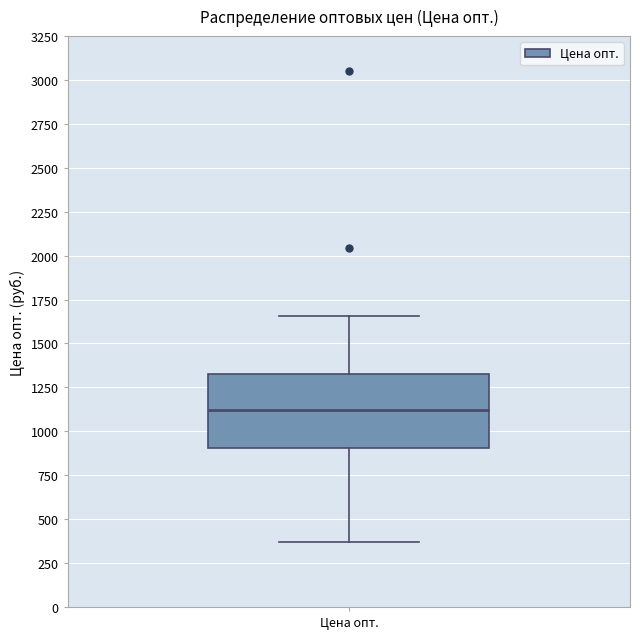

Transcribe this box plot: give where the median line is, the range the box spans, and where the two whiskers end, as read against the y-axis. The values are not printed on the chart, so give them approximately, as read against the axis.

median 1100, box 900 to 1350, whiskers 350 to 1650